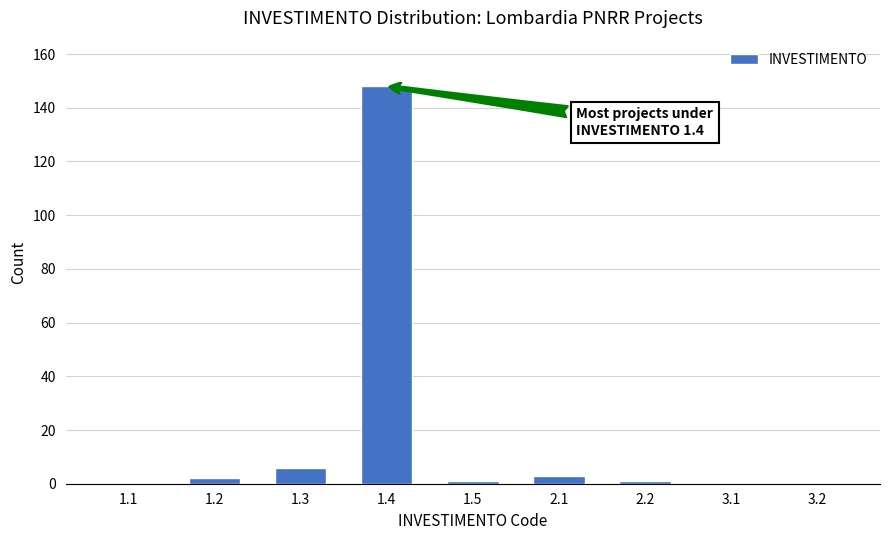

Reading left to right, extract all data points from this chart.

1.1=0	1.2=2	1.3=6	1.4=148	1.5=1	2.1=3	2.2=1	3.1=0	3.2=0